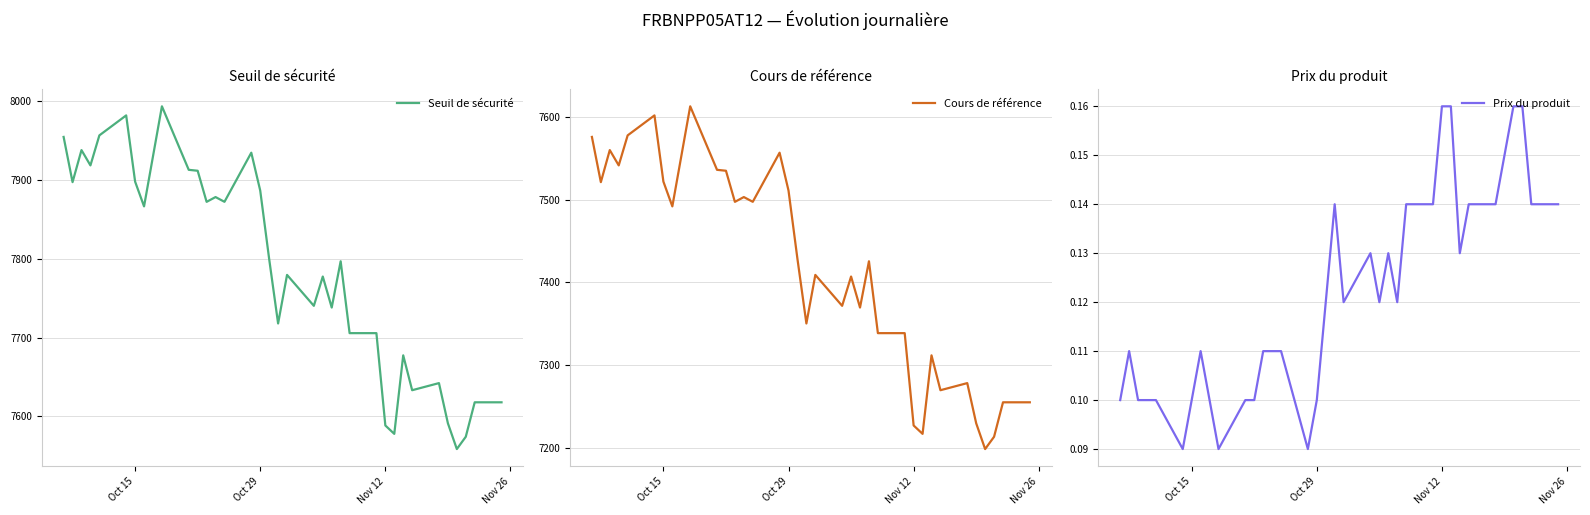

Which series has the widest spread of values?

Seuil de sécurité